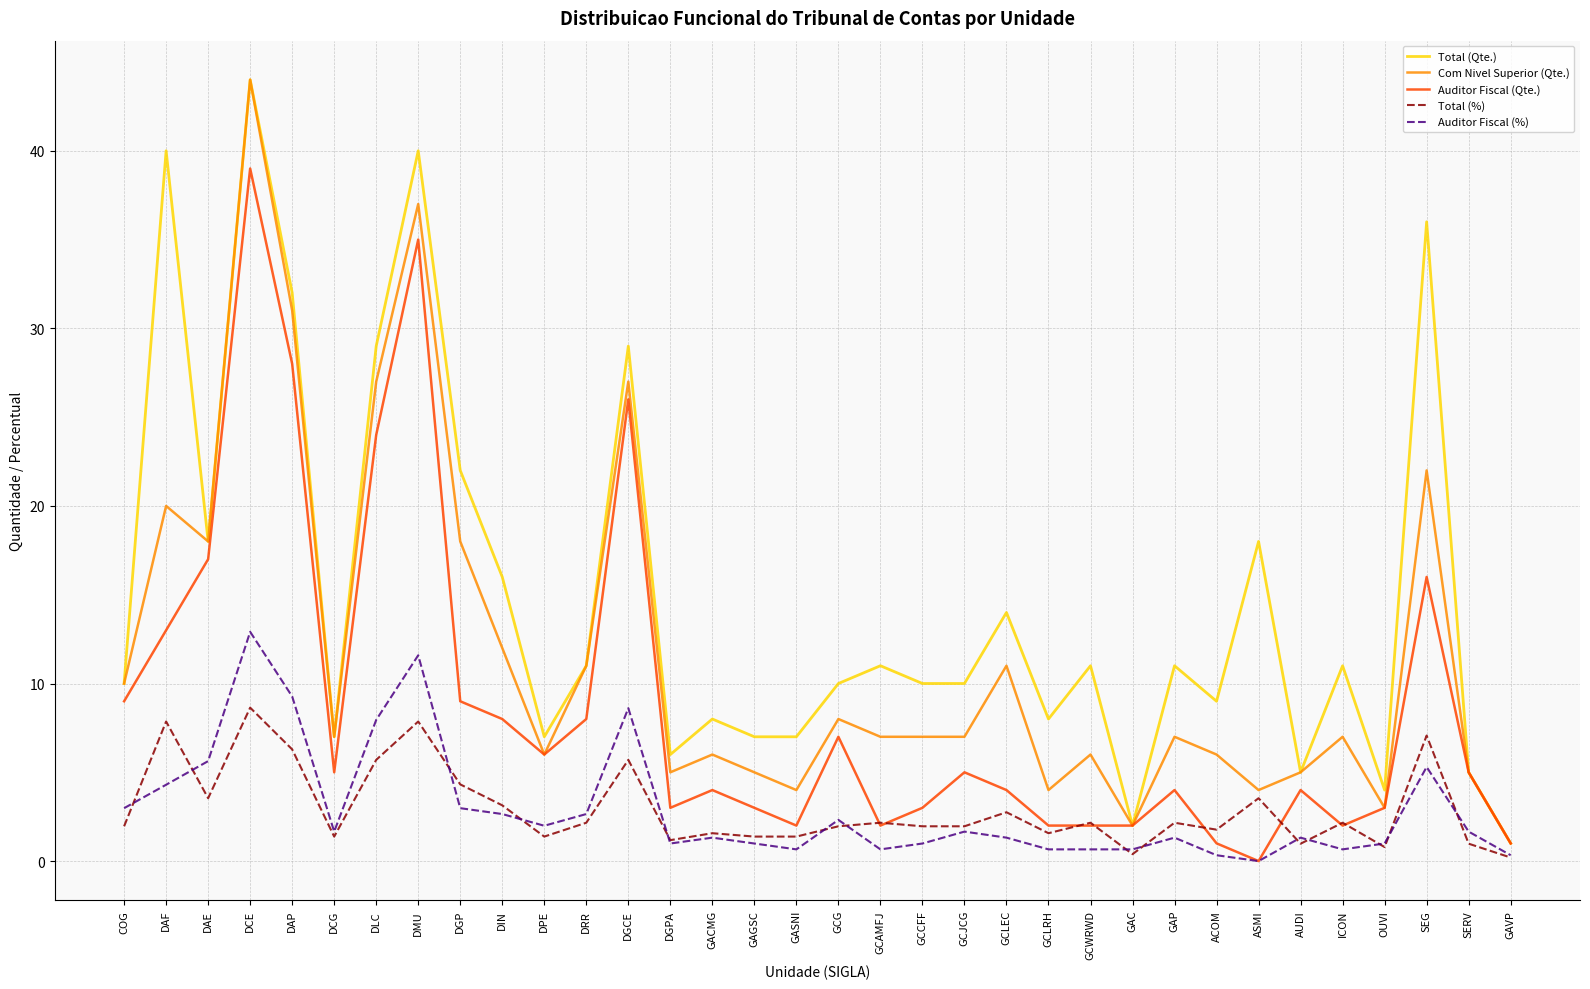

The value of Com Nivel Superior (Qte.) at GCLEC is 11.0. True or false?

True